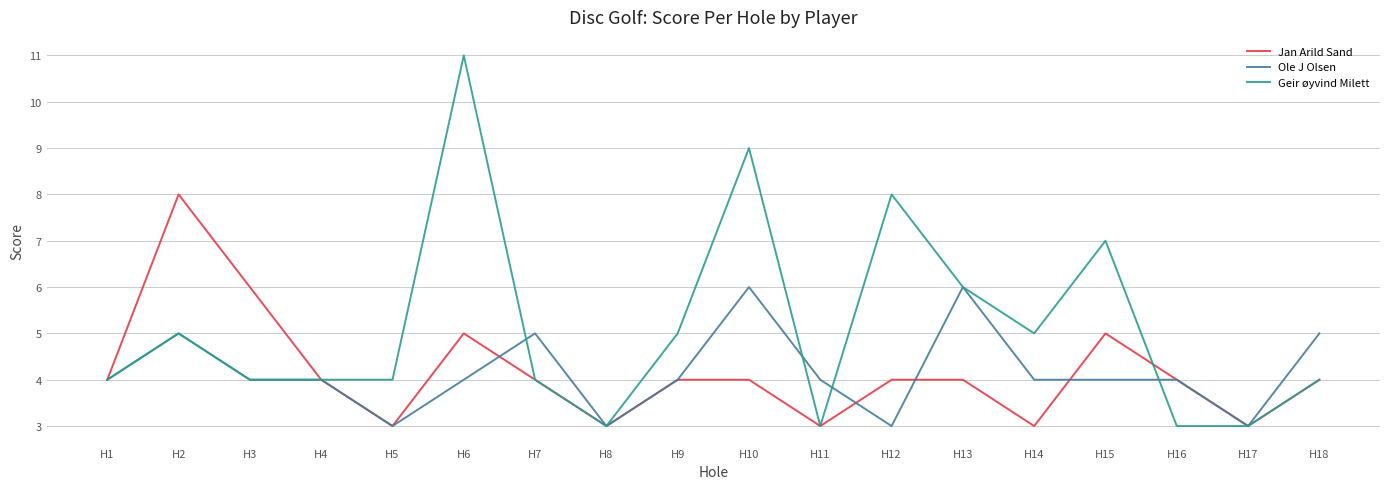

True or false: Geir øyvind Milett has a value of 3 at H14.

False